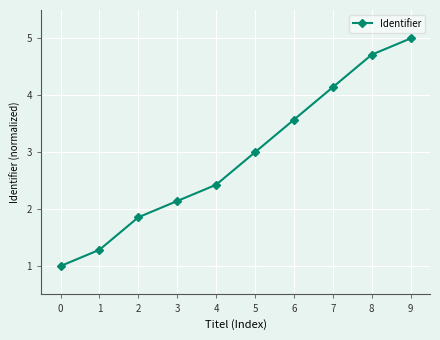

True or false: the data shows 0.5 at 1.

False